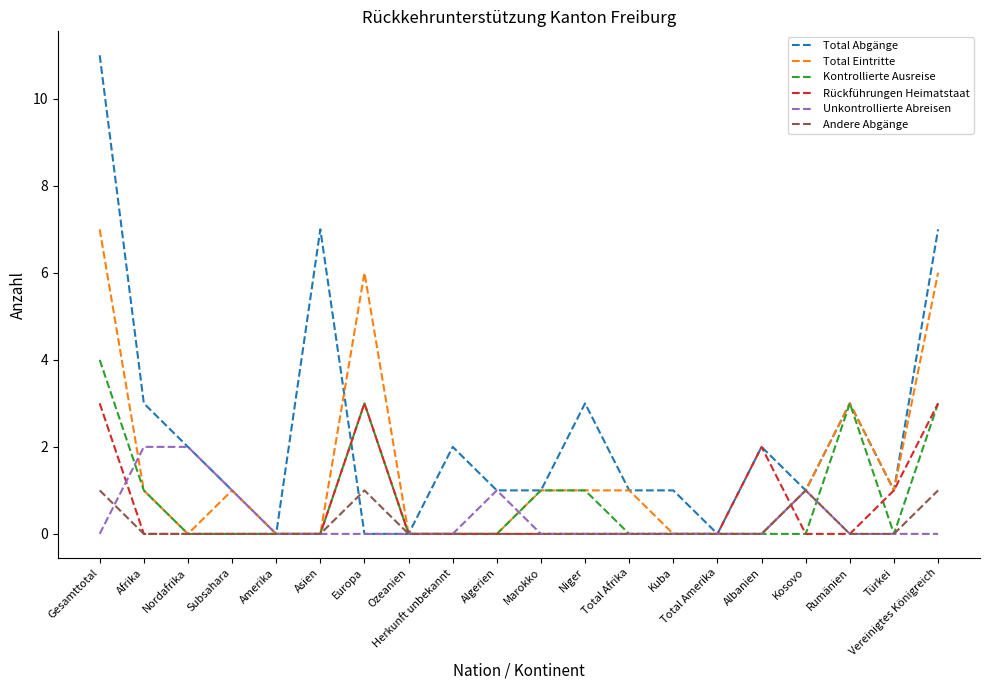

Reading right to left, list all the values displayed in this chart.

Total Abgänge: Vereinigtes Königreich=7	Türkei=1	Rumänien=3	Kosovo=1	Albanien=2	Total Amerika=0	Kuba=1	Total Afrika=1	Niger=3	Marokko=1	Algerien=1	Herkunft unbekannt=2	Ozeanien=0	Europa=0	Asien=7	Amerika=0	Subsahara=1	Nordafrika=2	Afrika=3	Gesamttotal=11
Total Eintritte: Vereinigtes Königreich=6	Türkei=1	Rumänien=3	Kosovo=1	Albanien=0	Total Amerika=0	Kuba=0	Total Afrika=1	Niger=1	Marokko=1	Algerien=0	Herkunft unbekannt=0	Ozeanien=0	Europa=6	Asien=0	Amerika=0	Subsahara=1	Nordafrika=0	Afrika=1	Gesamttotal=7
Kontrollierte Ausreise: Vereinigtes Königreich=3	Türkei=0	Rumänien=3	Kosovo=0	Albanien=0	Total Amerika=0	Kuba=0	Total Afrika=0	Niger=1	Marokko=1	Algerien=0	Herkunft unbekannt=0	Ozeanien=0	Europa=3	Asien=0	Amerika=0	Subsahara=0	Nordafrika=0	Afrika=1	Gesamttotal=4
Rückführungen Heimatstaat: Vereinigtes Königreich=3	Türkei=1	Rumänien=0	Kosovo=0	Albanien=2	Total Amerika=0	Kuba=0	Total Afrika=0	Niger=0	Marokko=0	Algerien=0	Herkunft unbekannt=0	Ozeanien=0	Europa=3	Asien=0	Amerika=0	Subsahara=0	Nordafrika=0	Afrika=0	Gesamttotal=3
Unkontrollierte Abreisen: Vereinigtes Königreich=0	Türkei=0	Rumänien=0	Kosovo=1	Albanien=0	Total Amerika=0	Kuba=0	Total Afrika=0	Niger=0	Marokko=0	Algerien=1	Herkunft unbekannt=0	Ozeanien=0	Europa=0	Asien=0	Amerika=0	Subsahara=1	Nordafrika=2	Afrika=2	Gesamttotal=0
Andere Abgänge: Vereinigtes Königreich=1	Türkei=0	Rumänien=0	Kosovo=1	Albanien=0	Total Amerika=0	Kuba=0	Total Afrika=0	Niger=0	Marokko=0	Algerien=0	Herkunft unbekannt=0	Ozeanien=0	Europa=1	Asien=0	Amerika=0	Subsahara=0	Nordafrika=0	Afrika=0	Gesamttotal=1